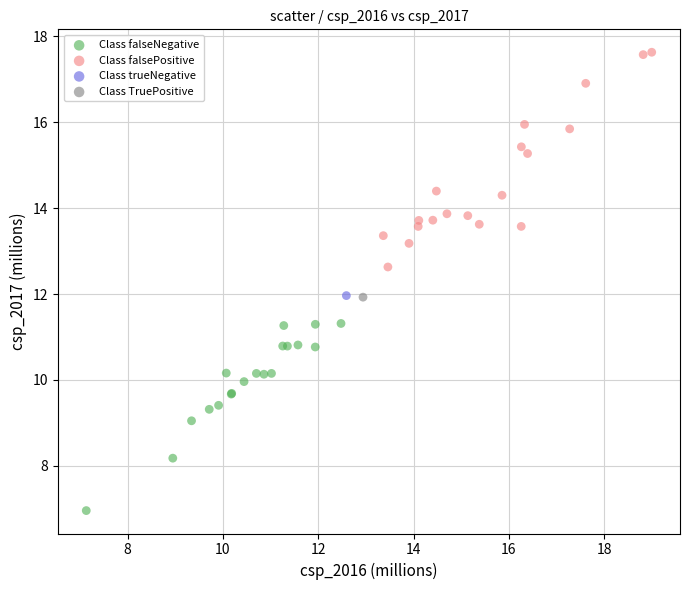

What are all the series names shown in the legend?

Class falseNegative, Class falsePositive, Class trueNegative, Class TruePositive